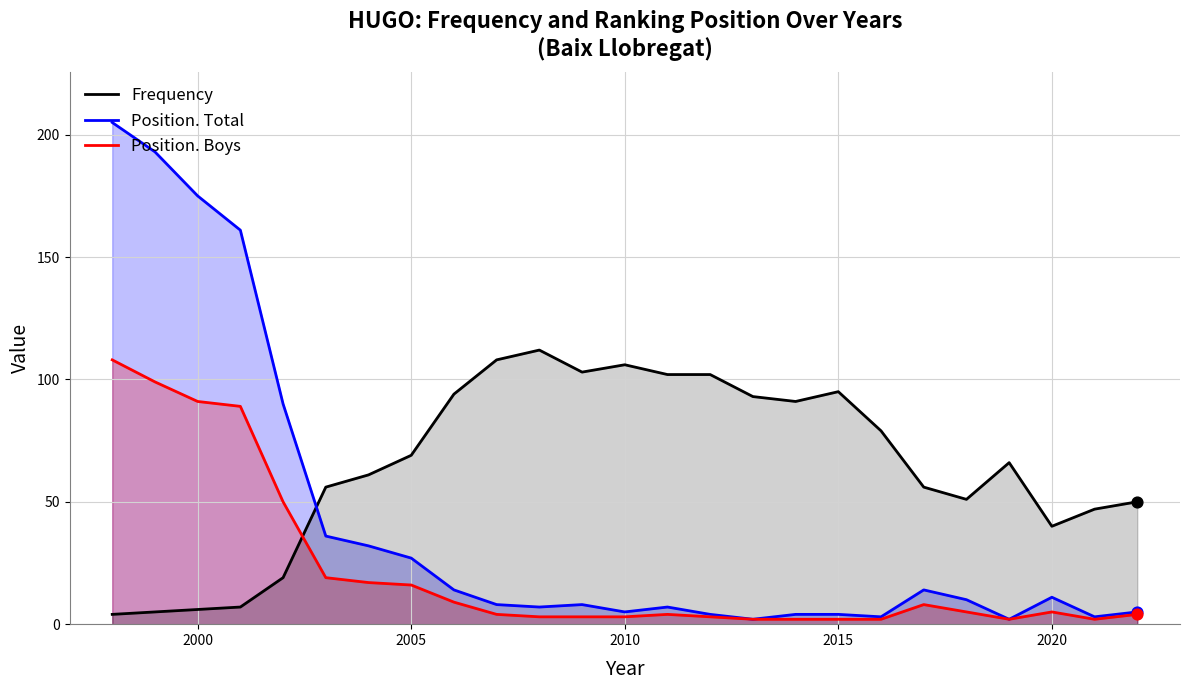

Which series has the widest spread of Y values?

Position. Total